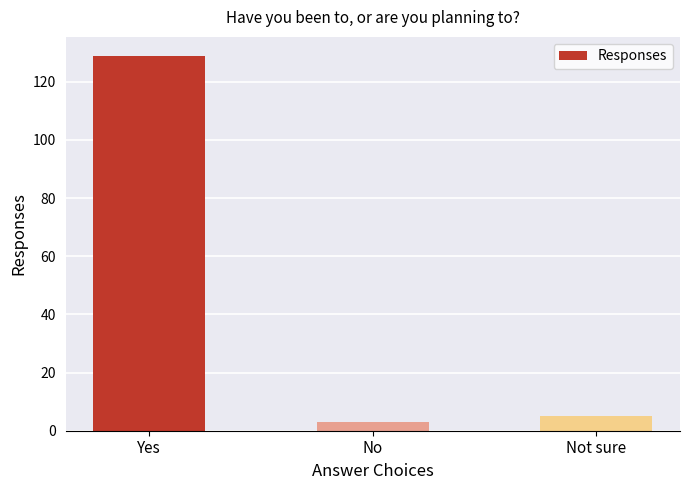

List the labels in order of value, largest first.

Yes, Not sure, No